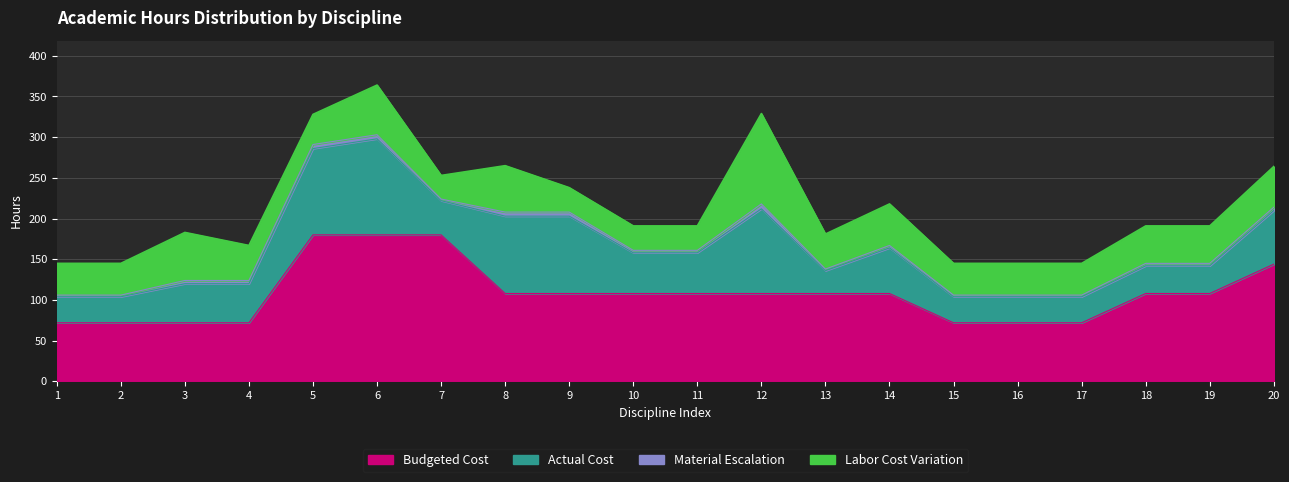

Is the value of Actual Cost at 5 greater than the value of Budgeted Cost at 14?

No